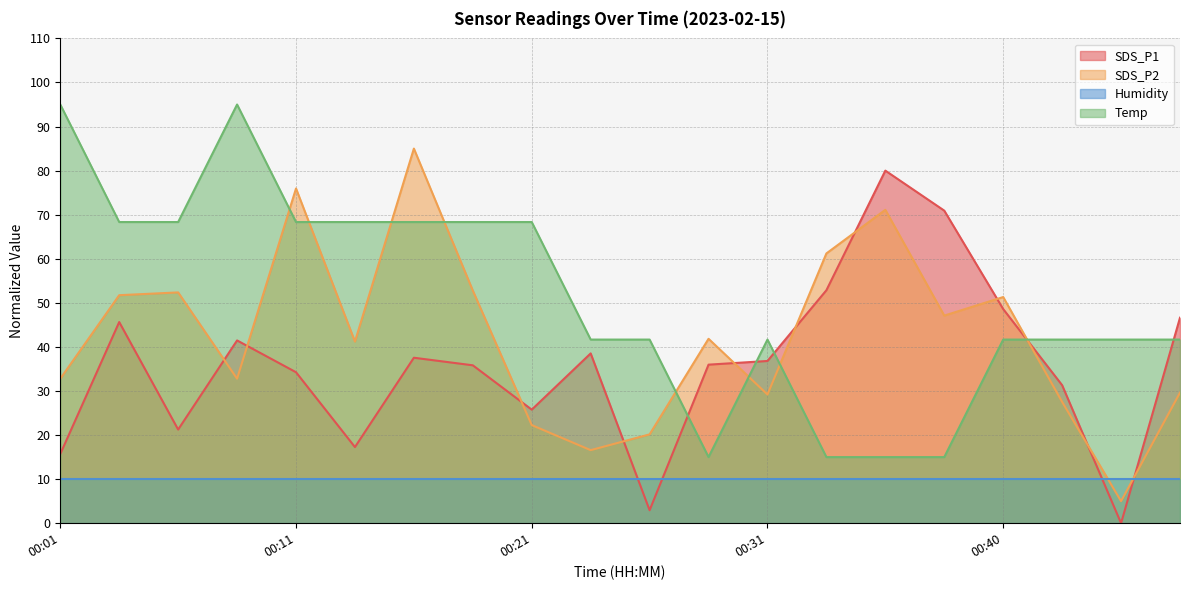

What is the difference between the maximum and minimum values in the SDS_P2 series?

80.0